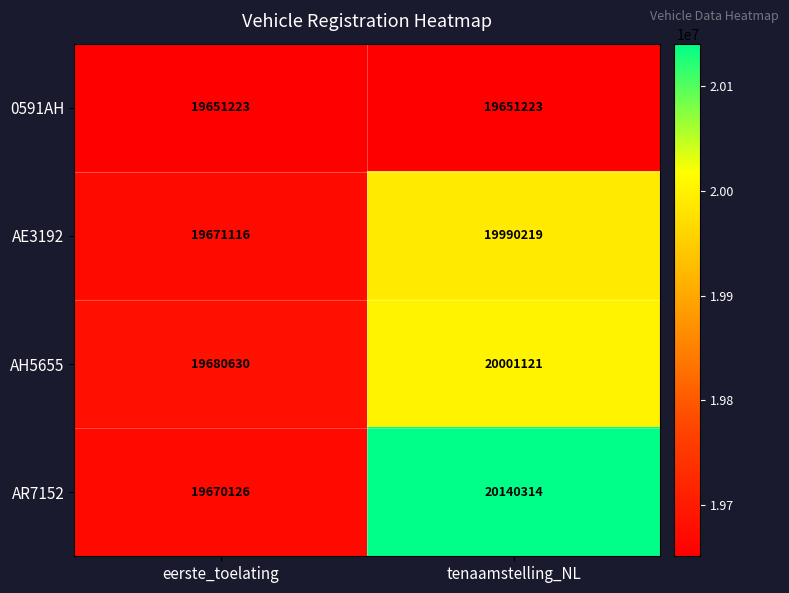

What is the difference between the highest and lowest values at eerste_toelating?

29407